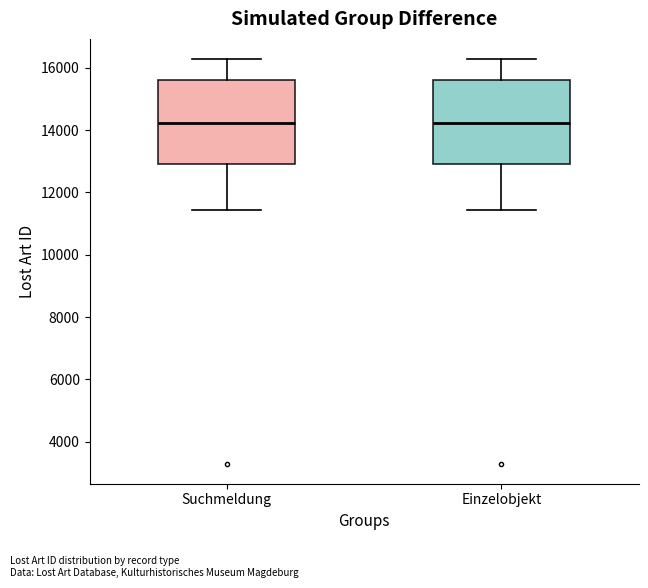

Reading left to right, transcribe this box plot: for each box, give where its median line is, the range the box spans, and where its two whiskers end, as read against the y-axis. The values are not printed on the chart, so give them approximately, as read against the axis.

Suchmeldung: median 14200, box 13000 to 15600, whiskers 11400 to 16200
Einzelobjekt: median 14200, box 13000 to 15600, whiskers 11400 to 16200